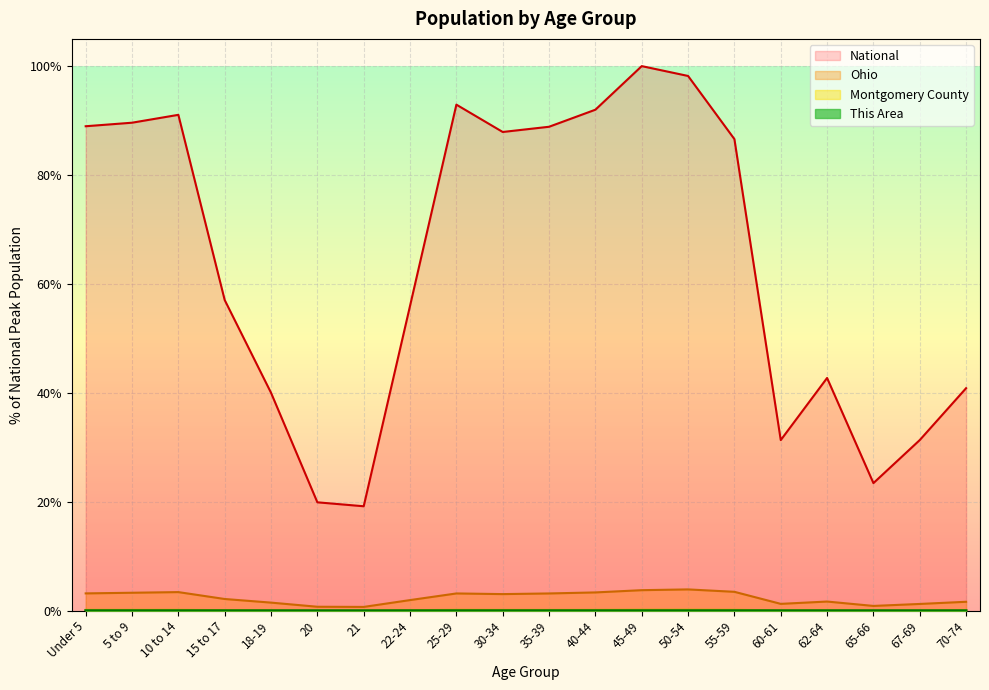

Rank the series at 40-44 from highest to lowest value.

National, Ohio, Montgomery County, This Area